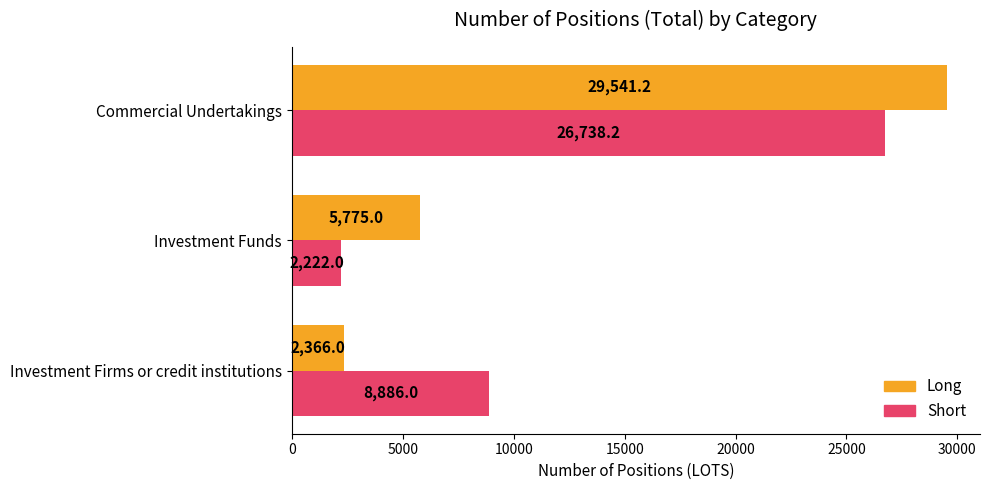

True or false: Long has a value of 53138.2 at Commercial Undertakings.

False